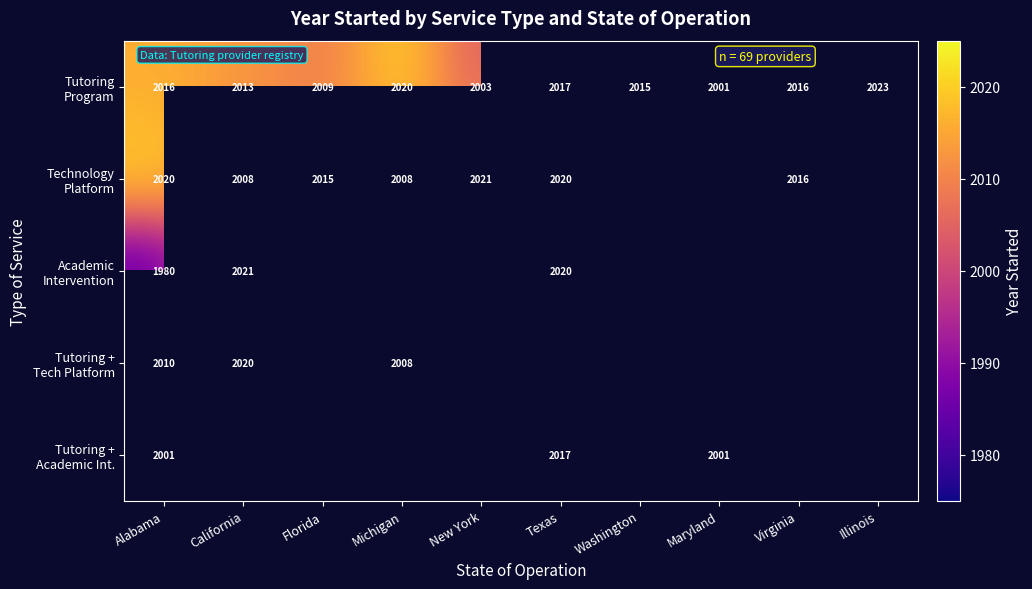

At how many categories does at least one series exceed 2001?

9